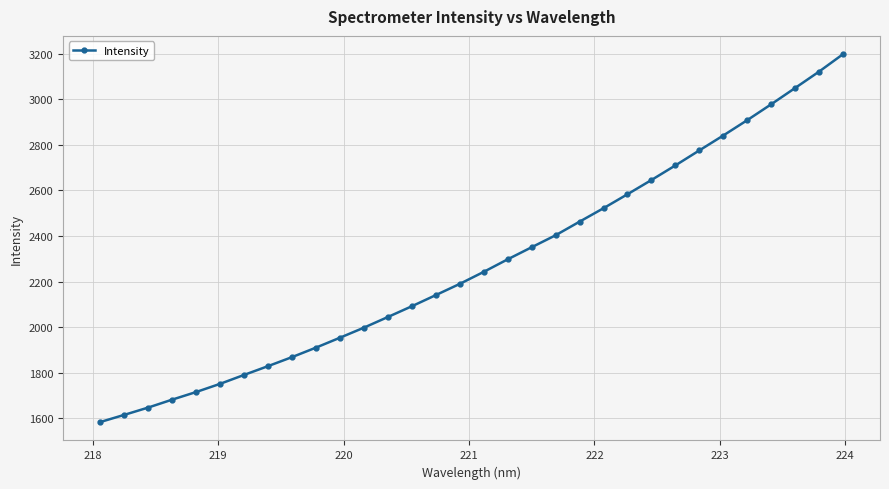

What is the greatest value displayed?

3196.8